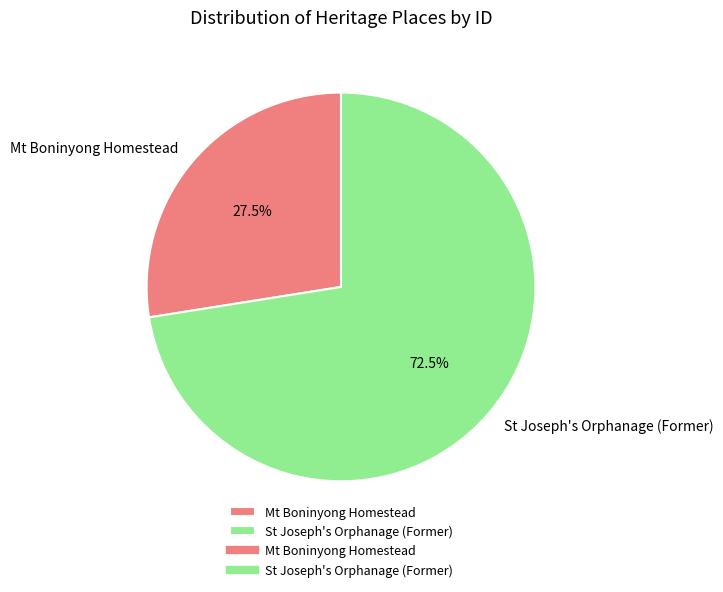

Count the number of slices in the pie.

2